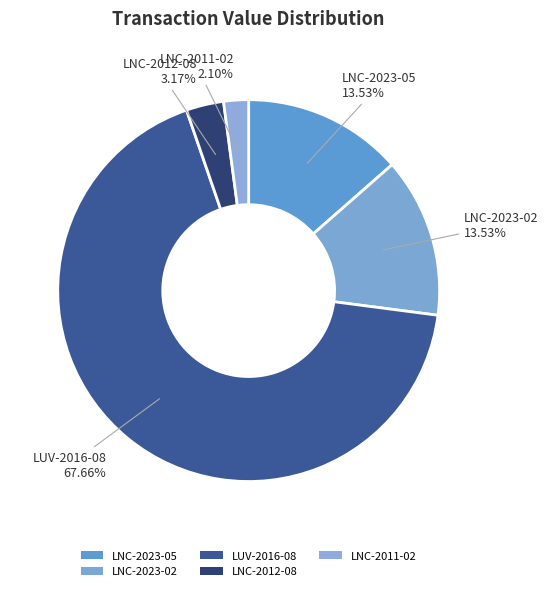

To the nearest percent, what is the combined percentage of LNC-2012-08 and LNC-2011-02?

5%